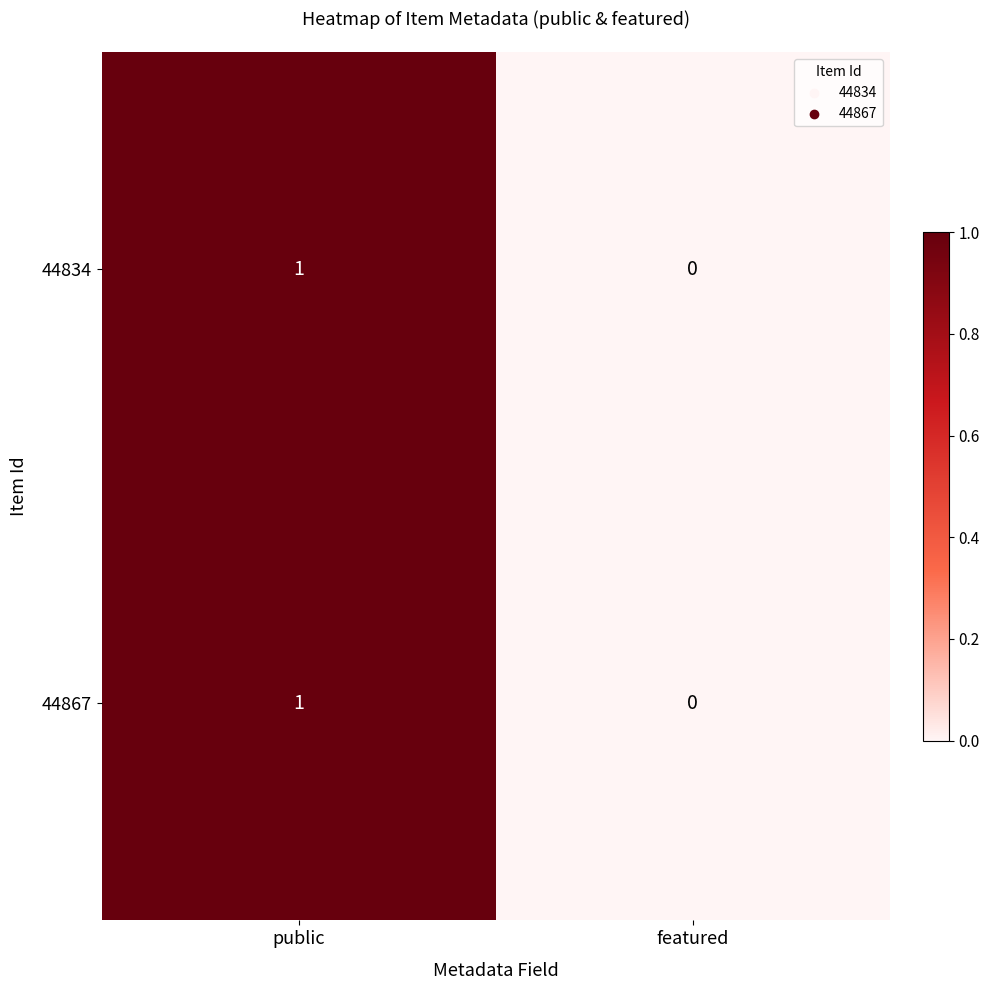

What is the greatest value displayed?

1